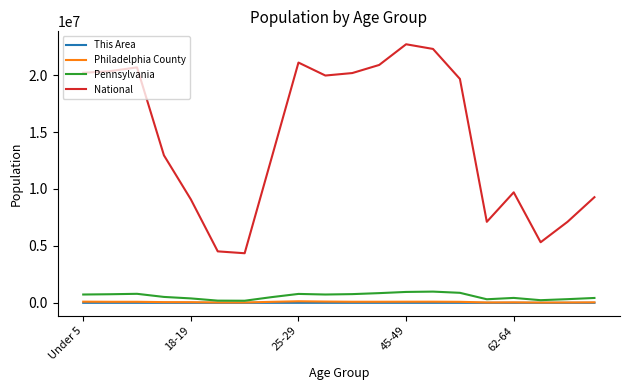

True or false: National and Pennsylvania cross at least once.

False